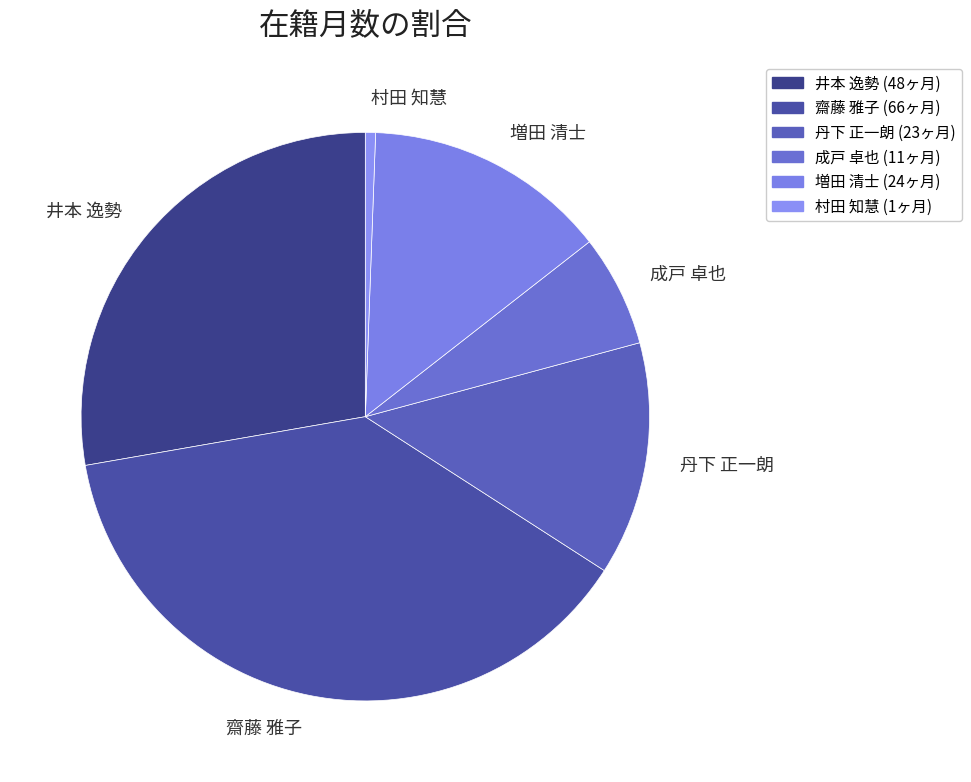

Combined, do 村田 知慧 and 成戸 卓也 account for over 50%?

No